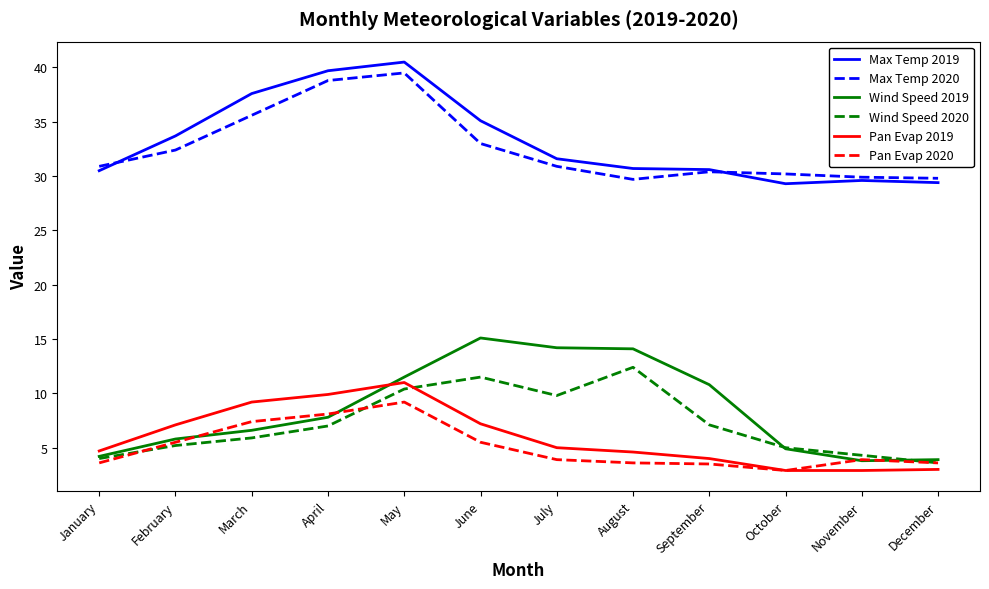

At which category does Wind Speed 2020 reach its first local peak?

June